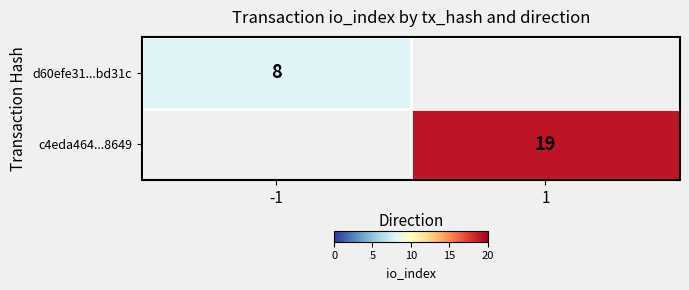

Is it true that c4eda464...8649 equals 19 at 1?

True